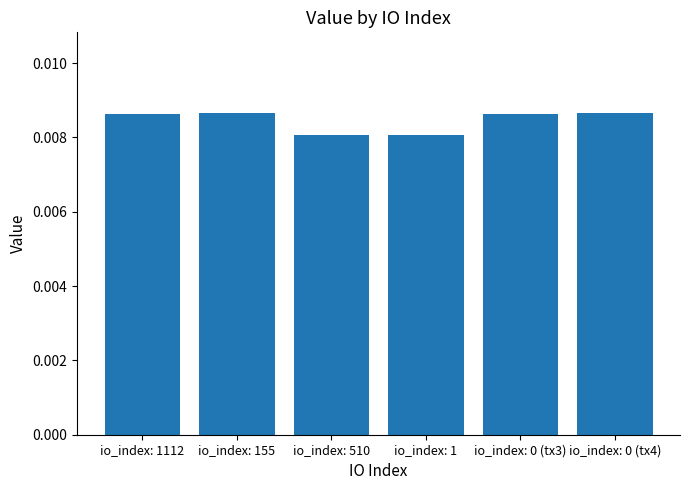

How many values are between 0 and 1?

6